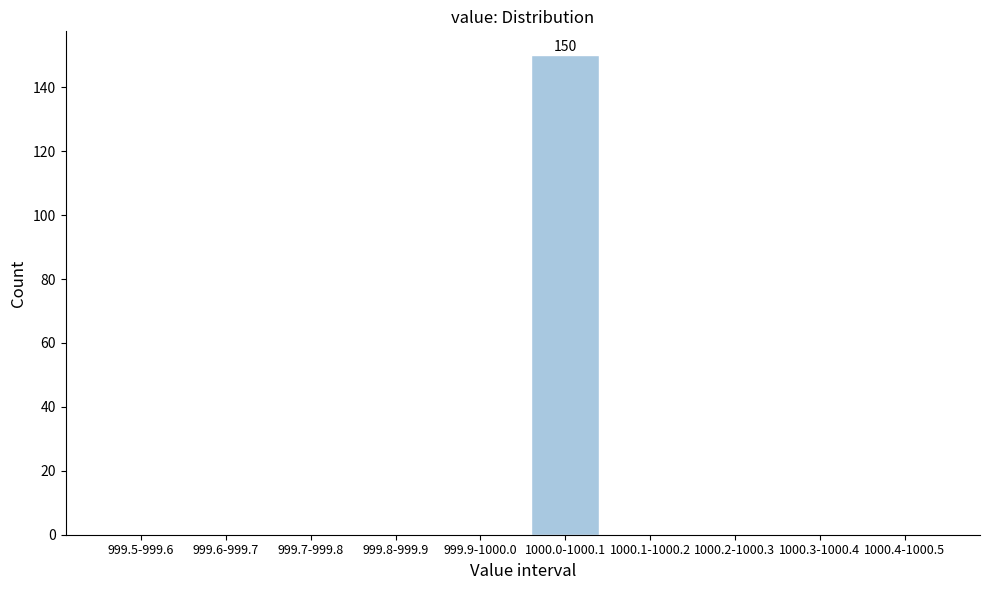

Reading left to right, extract all data points from this chart.

999.5-999.6=0	999.6-999.7=0	999.7-999.8=0	999.8-999.9=0	999.9-1000.0=0	1000.0-1000.1=150	1000.1-1000.2=0	1000.2-1000.3=0	1000.3-1000.4=0	1000.4-1000.5=0